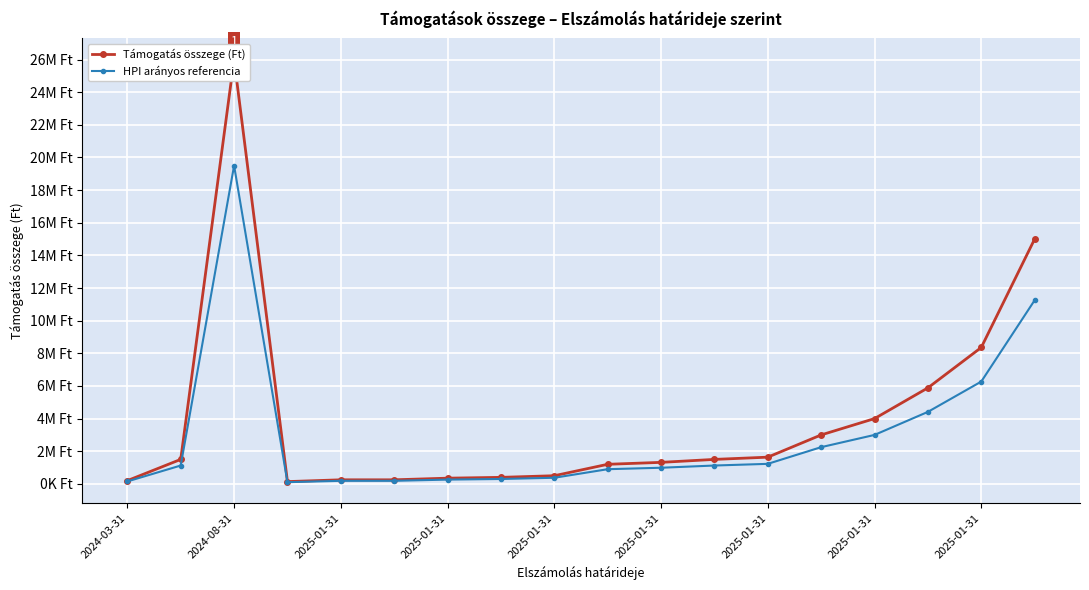

At how many categories does at least one series exceed 17907619?

1